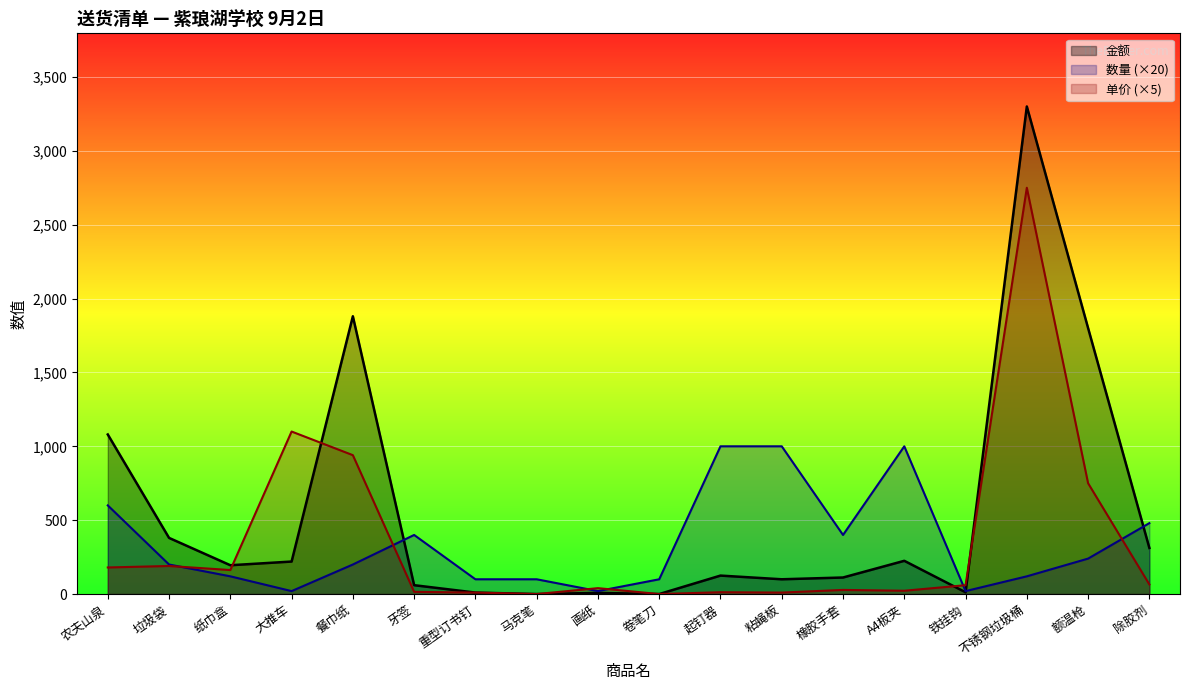

Which series changed the most between 餐巾纸 and 除胶剂?

金额